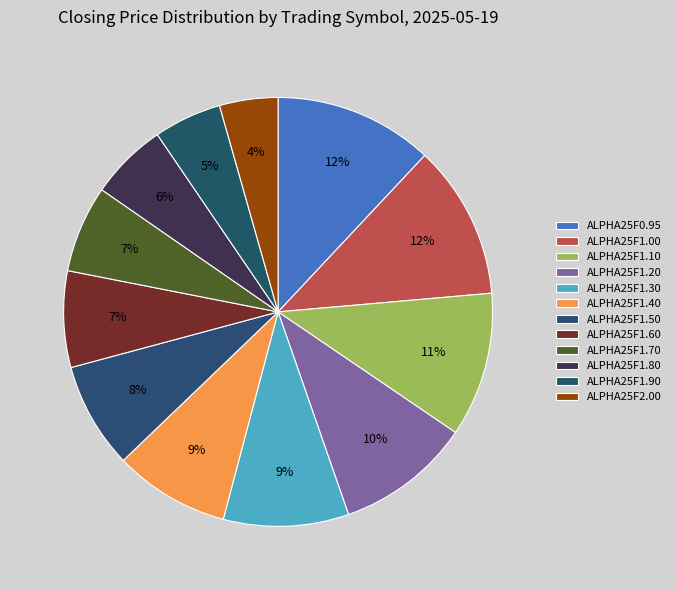

Is the sum of ALPHA25F1.50 and ALPHA25F1.20 greater than half?

No